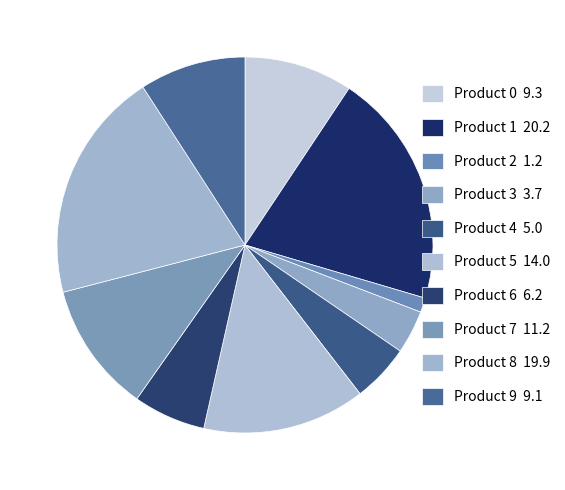

Does Product 5 account for over 50% of the chart?

No